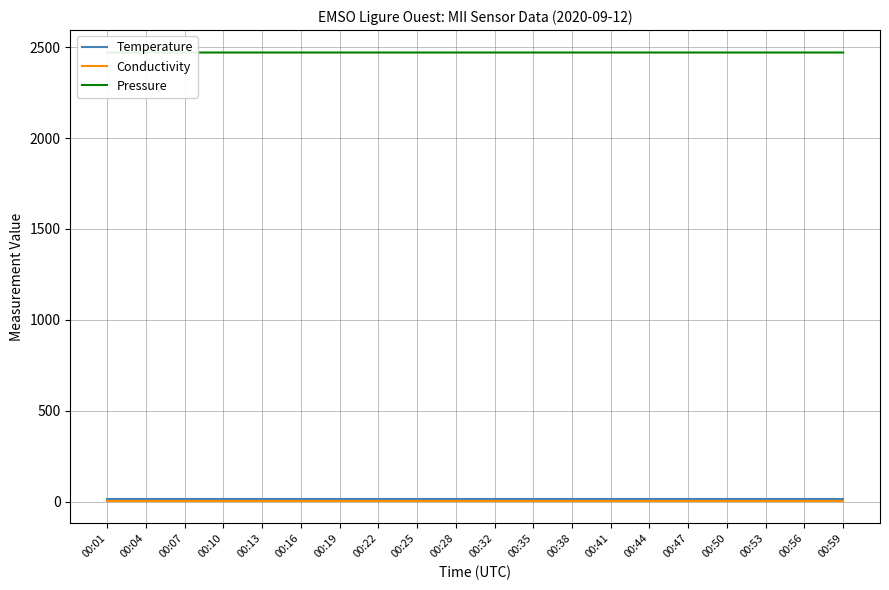

The value of Pressure at 00:13 is 646.0. True or false?

False